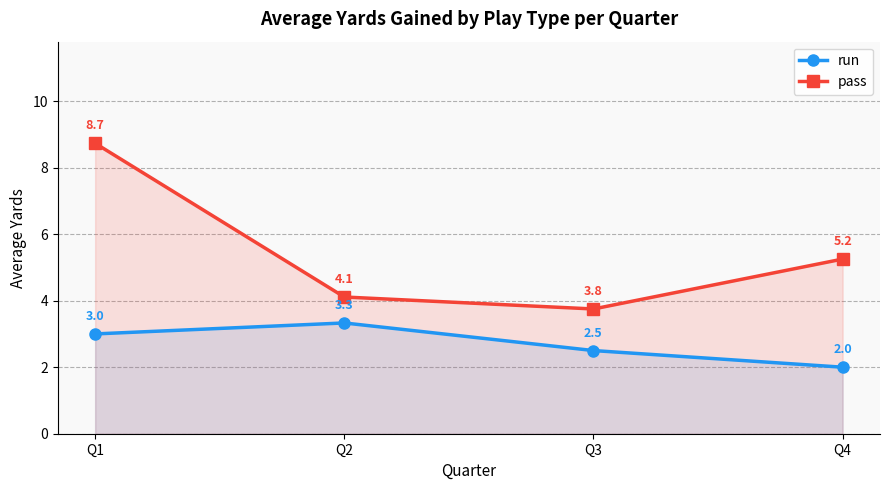

The value of pass at Q2 is 4.1. True or false?

True